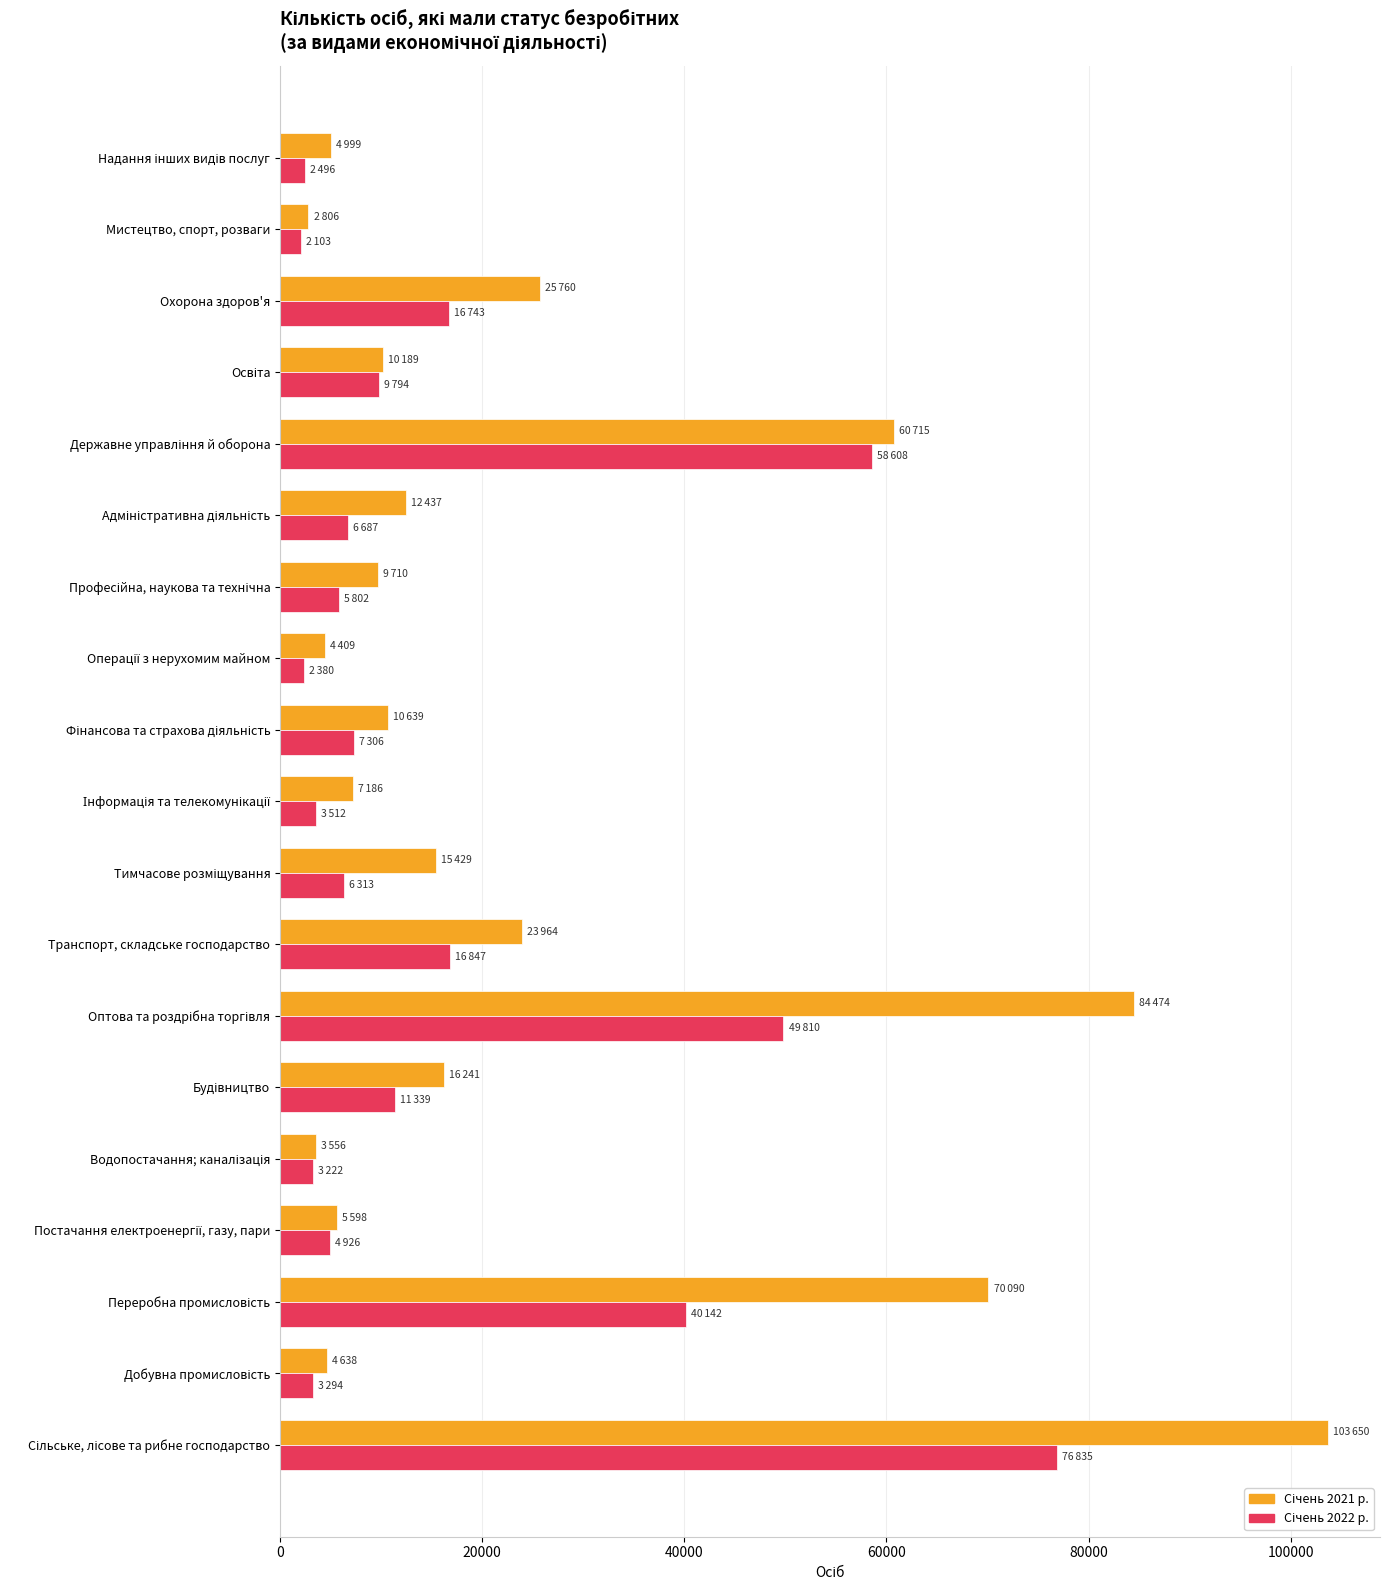

What position from the left is Водопостачання; каналізація?

5